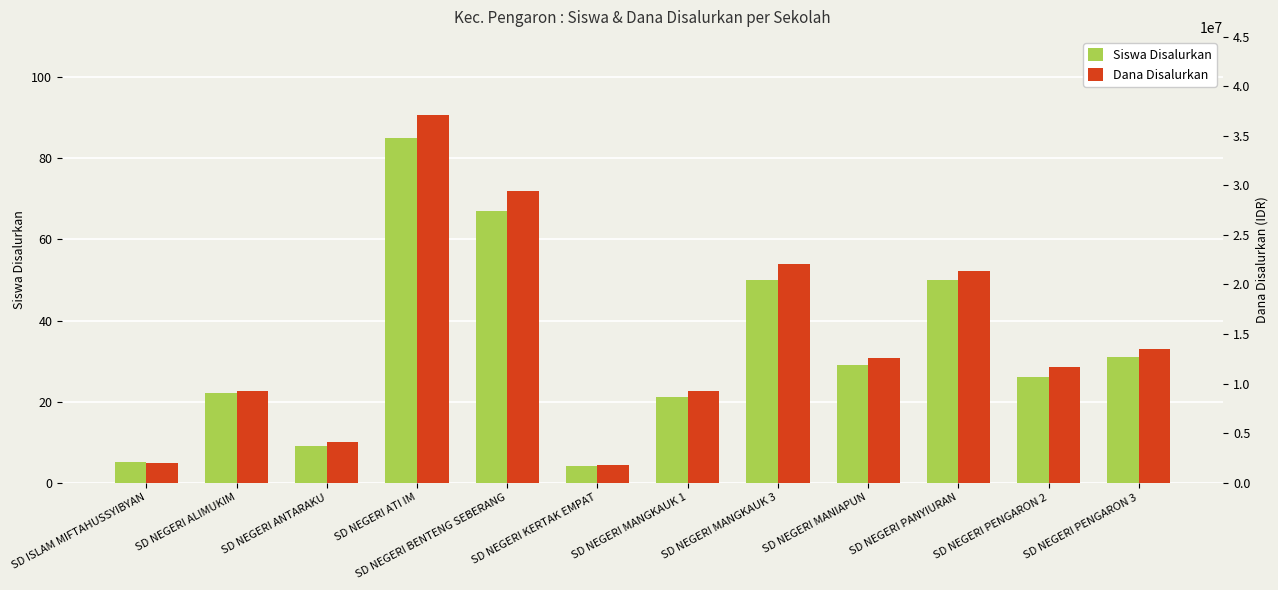

Rank the categories by Siswa Disalurkan value from lowest to highest.

SD NEGERI KERTAK EMPAT, SD ISLAM MIFTAHUSSYIBYAN, SD NEGERI ANTARAKU, SD NEGERI MANGKAUK 1, SD NEGERI ALIMUKIM, SD NEGERI PENGARON 2, SD NEGERI MANIAPUN, SD NEGERI PENGARON 3, SD NEGERI MANGKAUK 3, SD NEGERI PANYIURAN, SD NEGERI BENTENG SEBERANG, SD NEGERI ATI IM